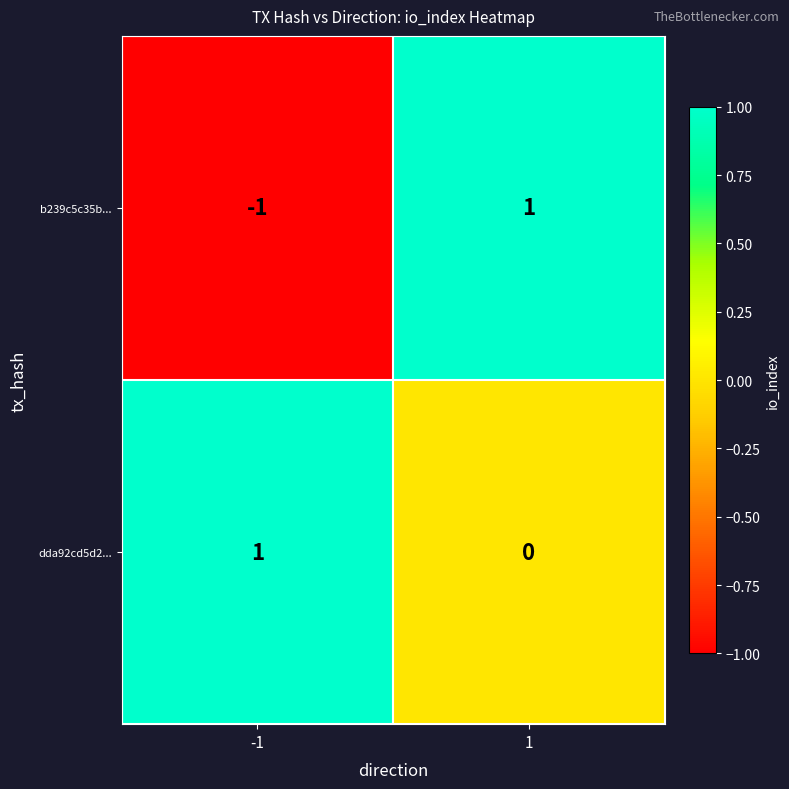

At 1, list the series in order from smallest to largest.

dda92cd5d2..., b239c5c35b...